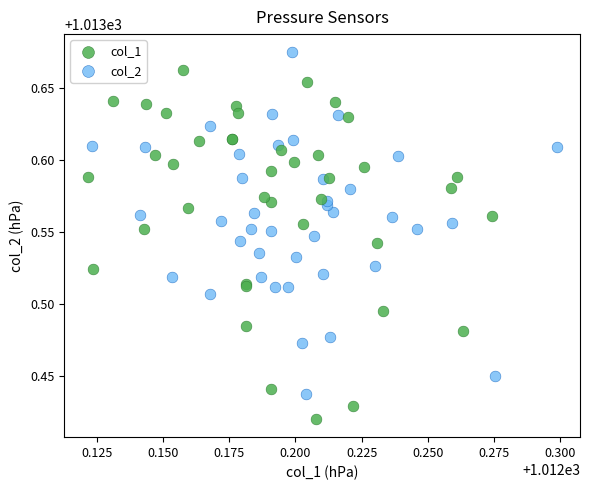

What are all the series names shown in the legend?

col_1, col_2